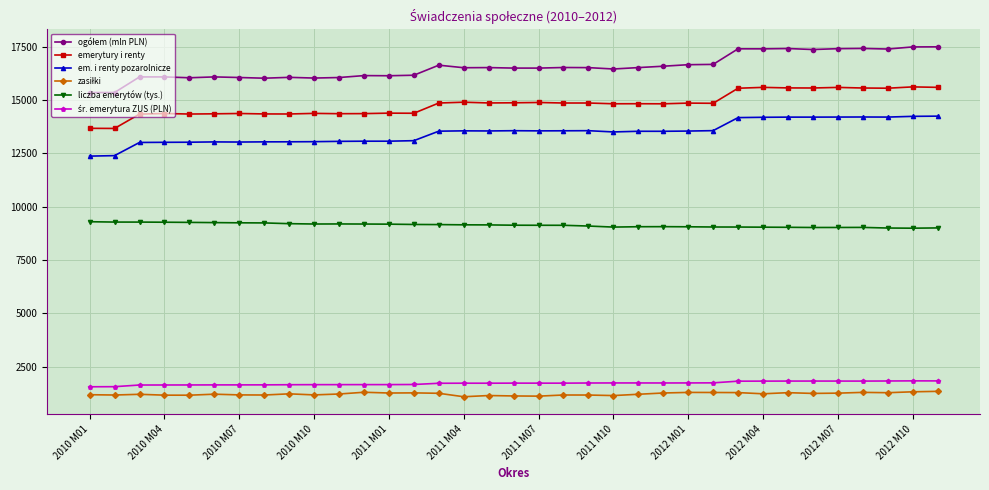

At how many categories does at least one series exceed 14390?

35